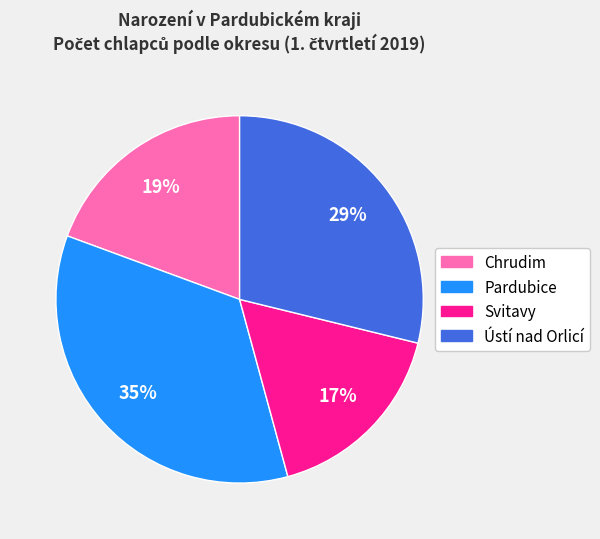

Count the number of slices in the pie.

4